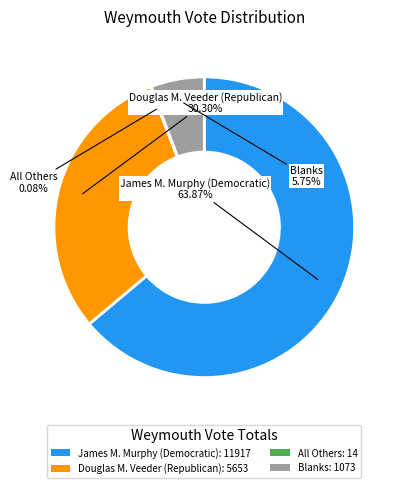

Does James M. Murphy (Democratic): 11917 represent more than half of the total?

Yes